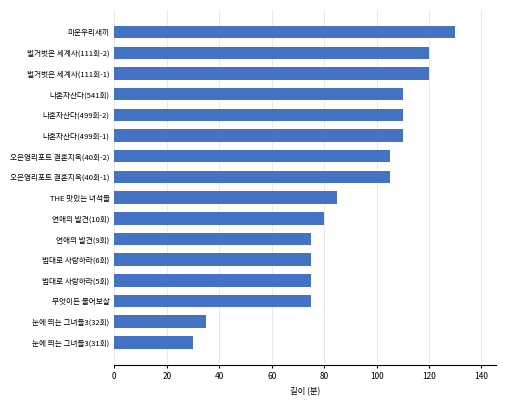

What is the smallest value displayed?

30